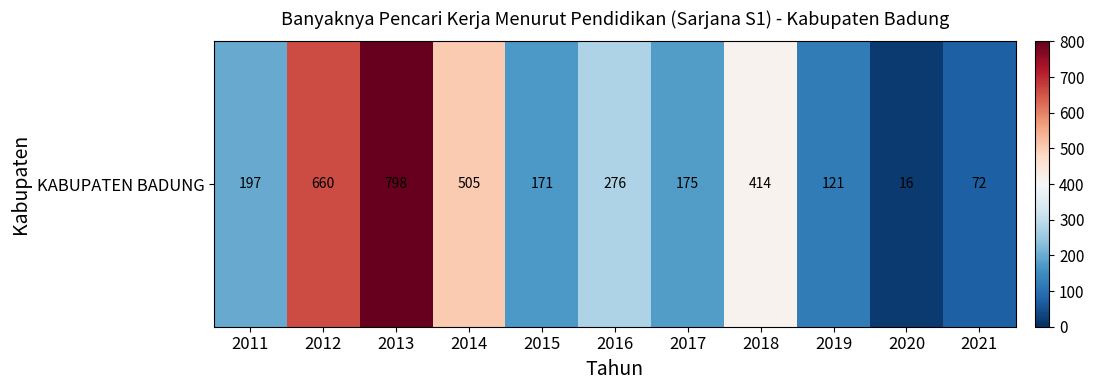

Reading right to left, extract all data points from this chart.

72	16	121	414	175	276	171	505	798	660	197